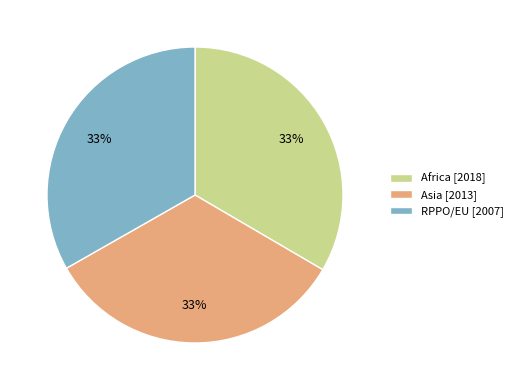

Is it true that RPPO/EU is 33% of the pie?

True